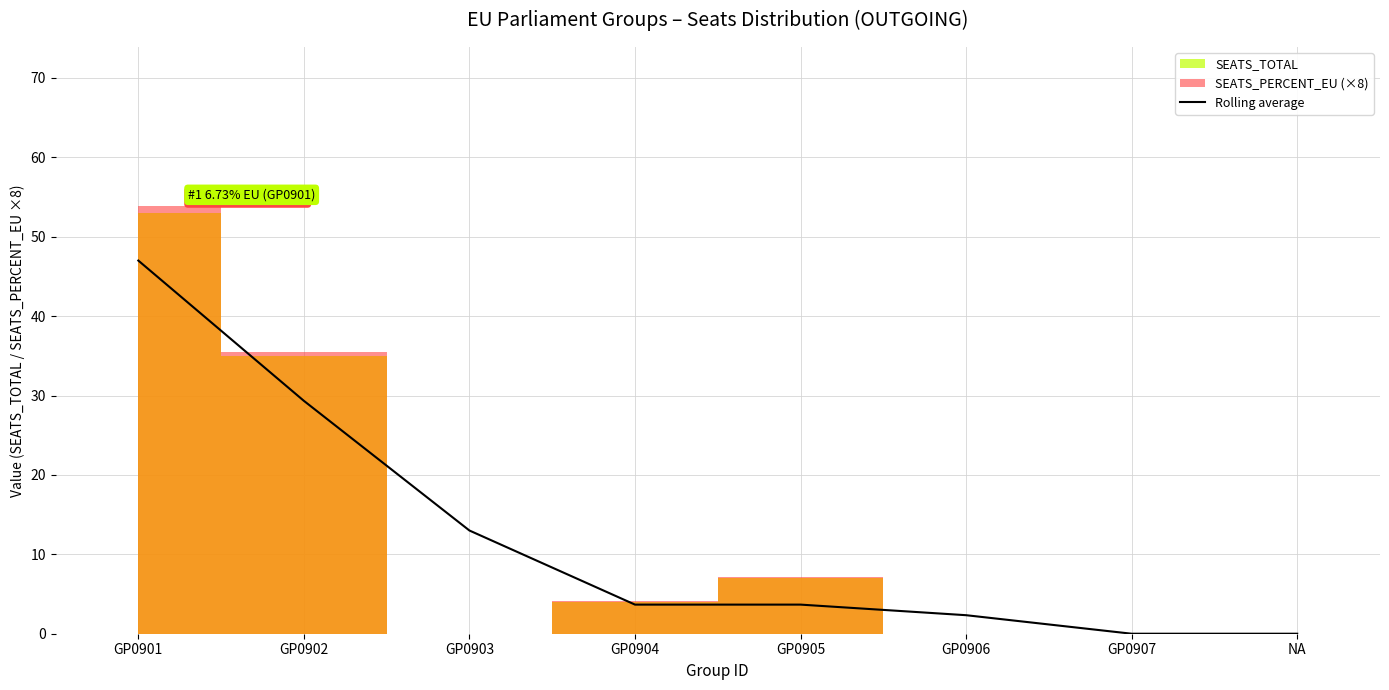

Where does the data first go above 3?

GP0901